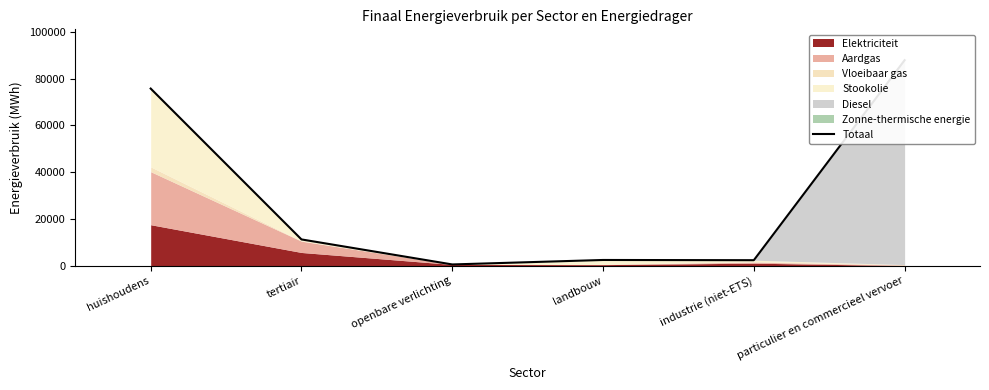

Approximately how many times larger is the value at landbouw compared to openbare verlichting?

4.1